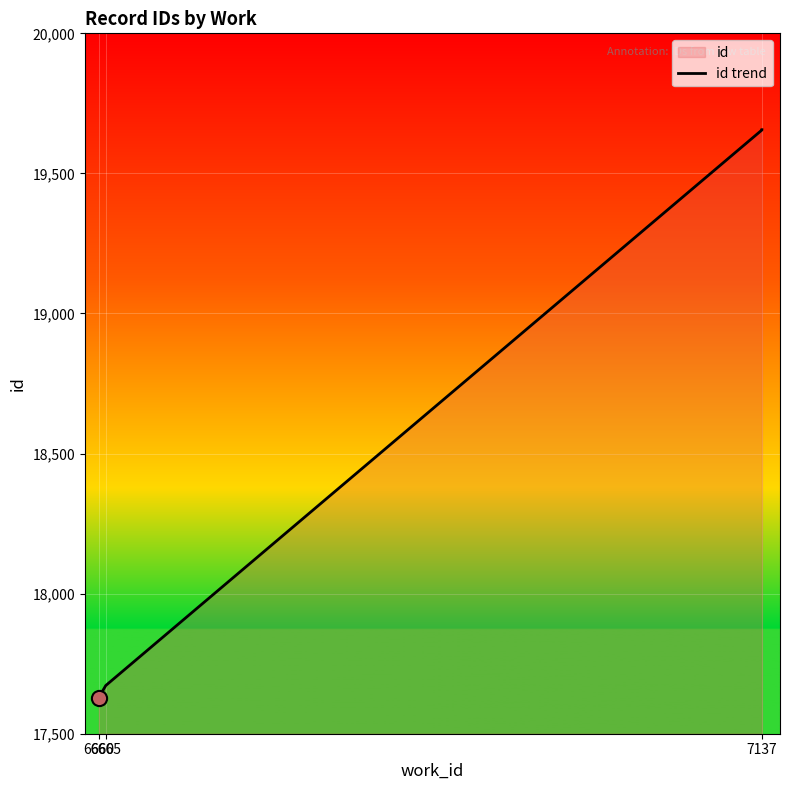

What is the ratio of the value at 6660 to the value at 7137?

0.9